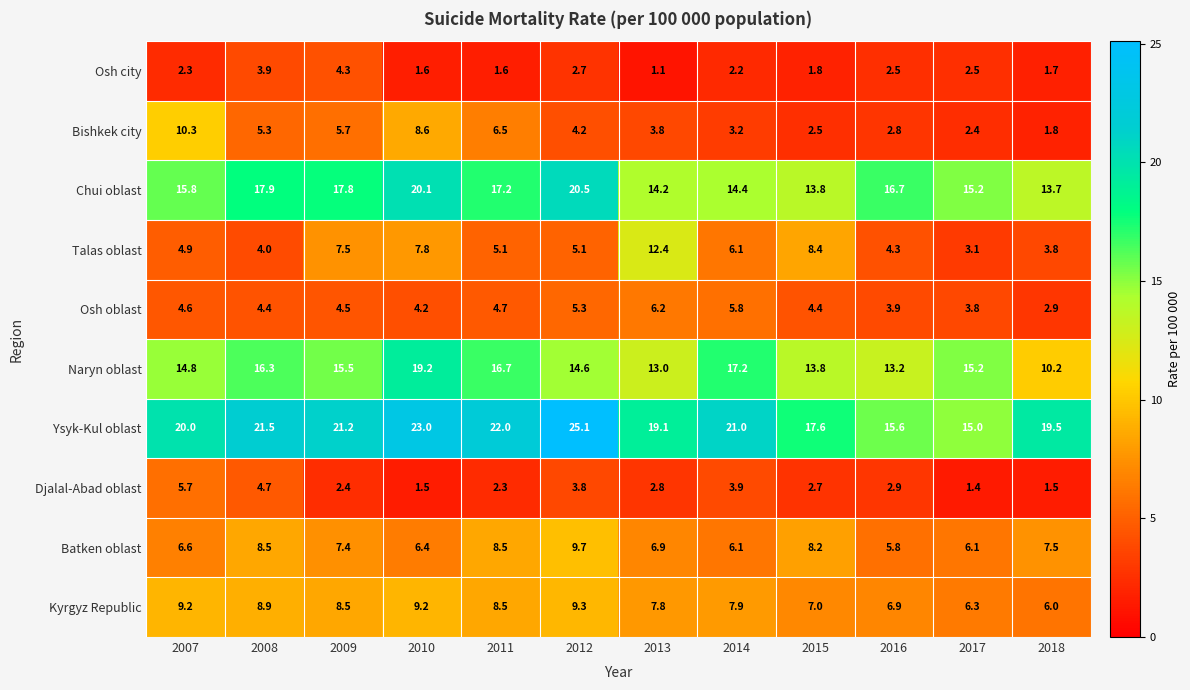

What is the total value across all series at 2013?

87.3